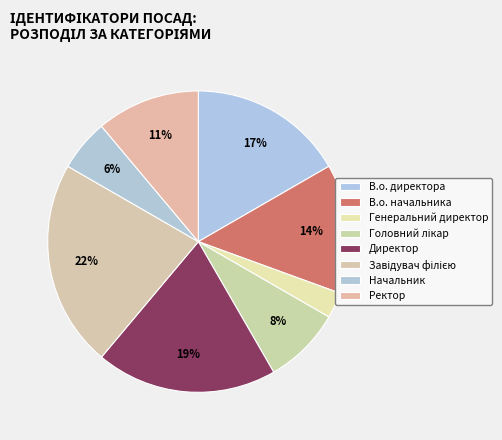

To the nearest percent, what is the average slice percentage?

12%